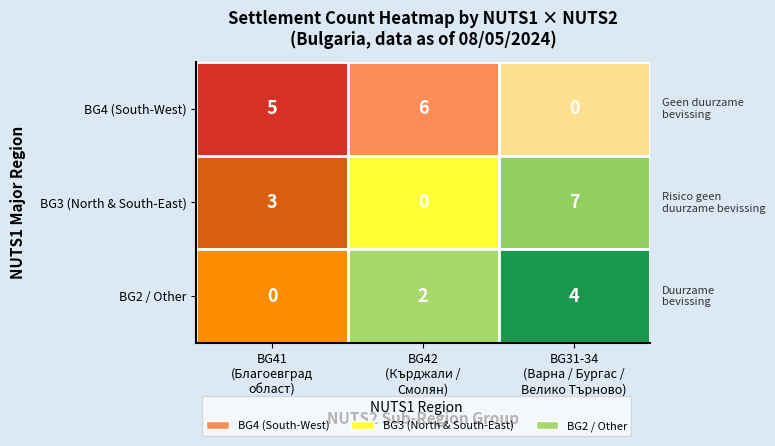

Between 0 and 2, which series saw the biggest shift?

BG4